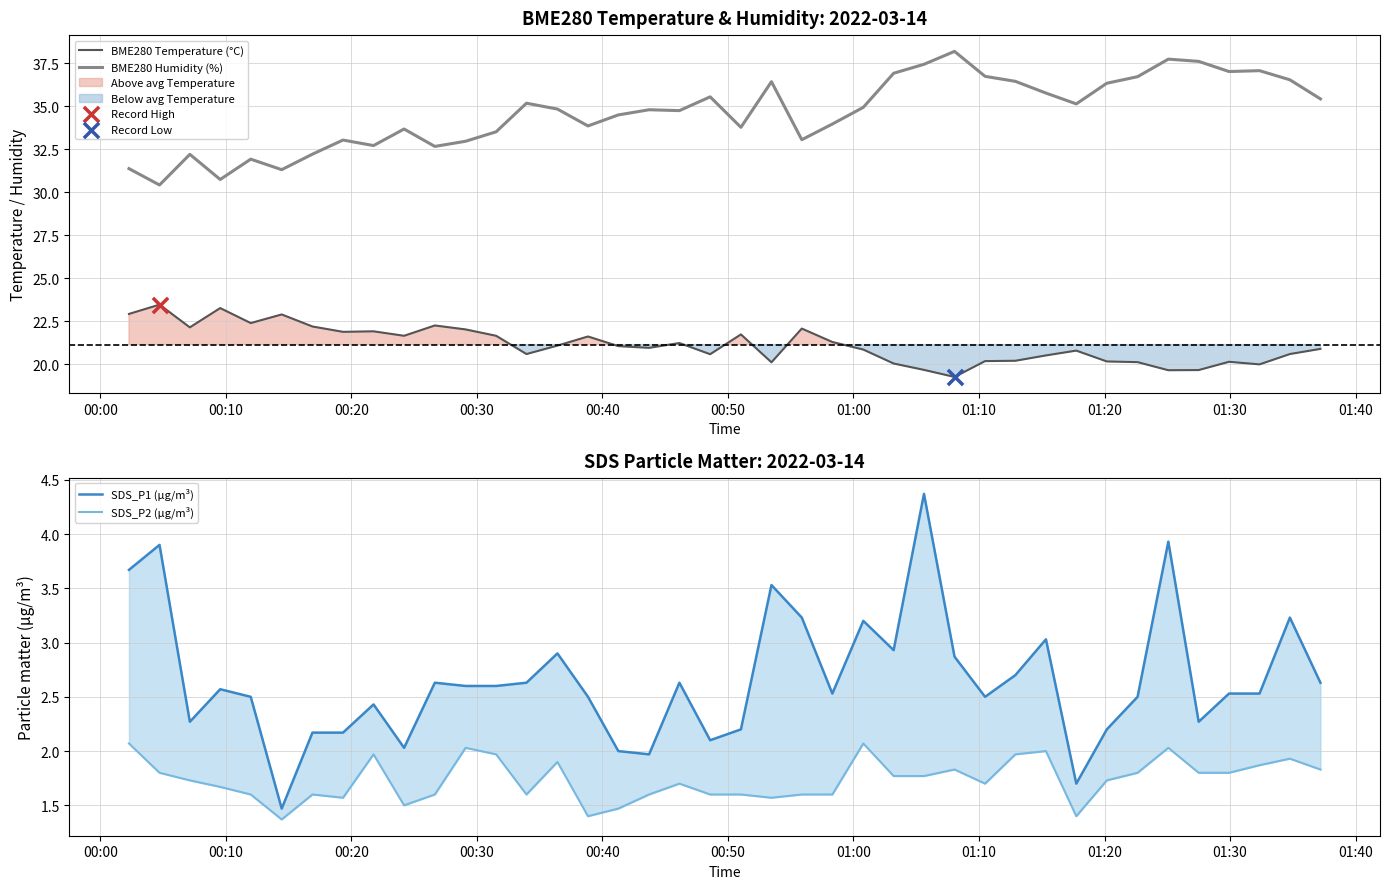

What is the minimum value for BME280 Humidity (%)?

30.4